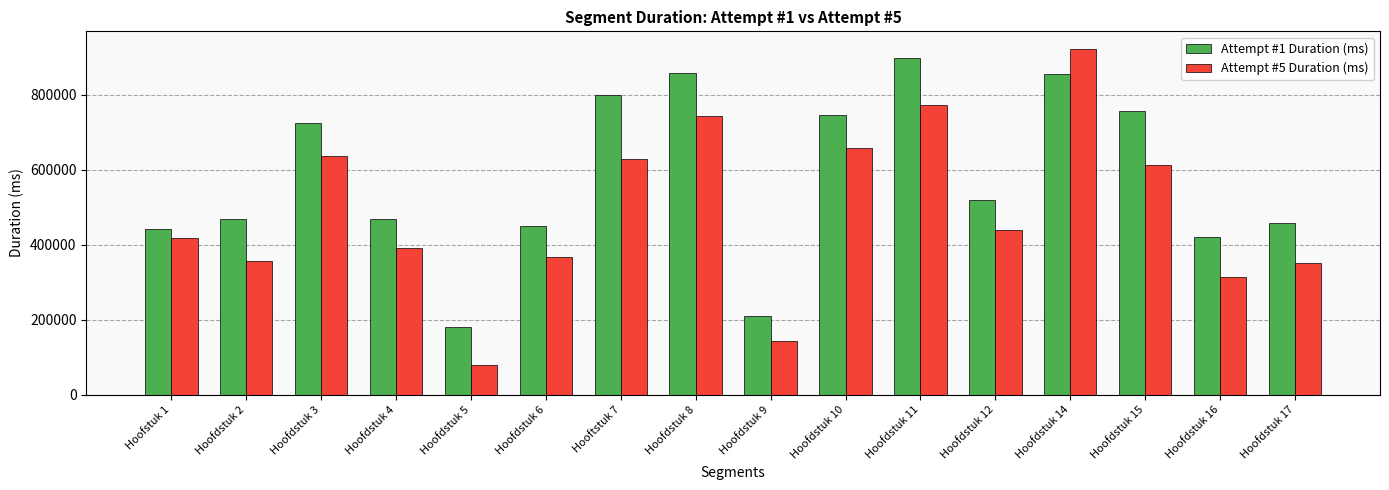

What is the difference between the Attempt #1 Duration (ms) values at Hoofdstuk 11 and Hoofdstuk 16?

477459